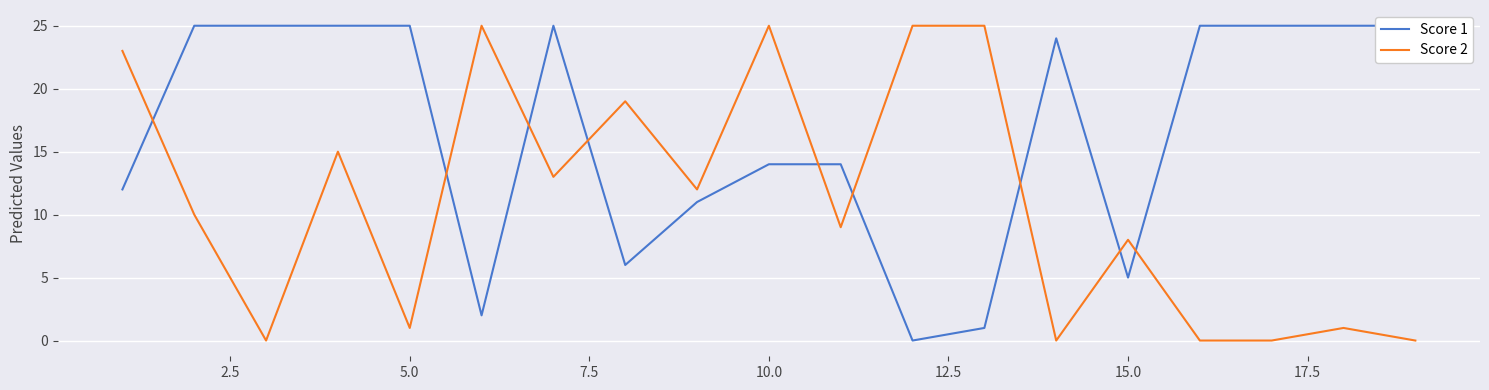

In Score 1, how many points are lower than both neighbors (excluding endpoints)?

4